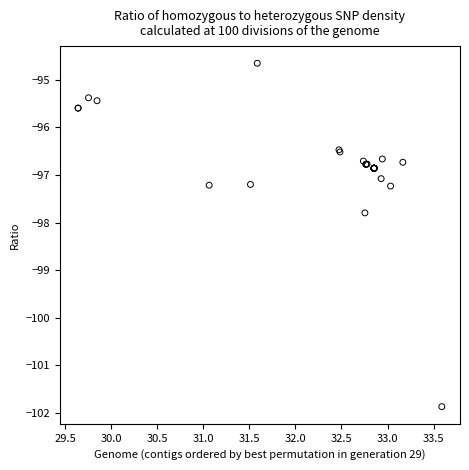

What Y value in the scatter plot is closest to -98?

-97.8